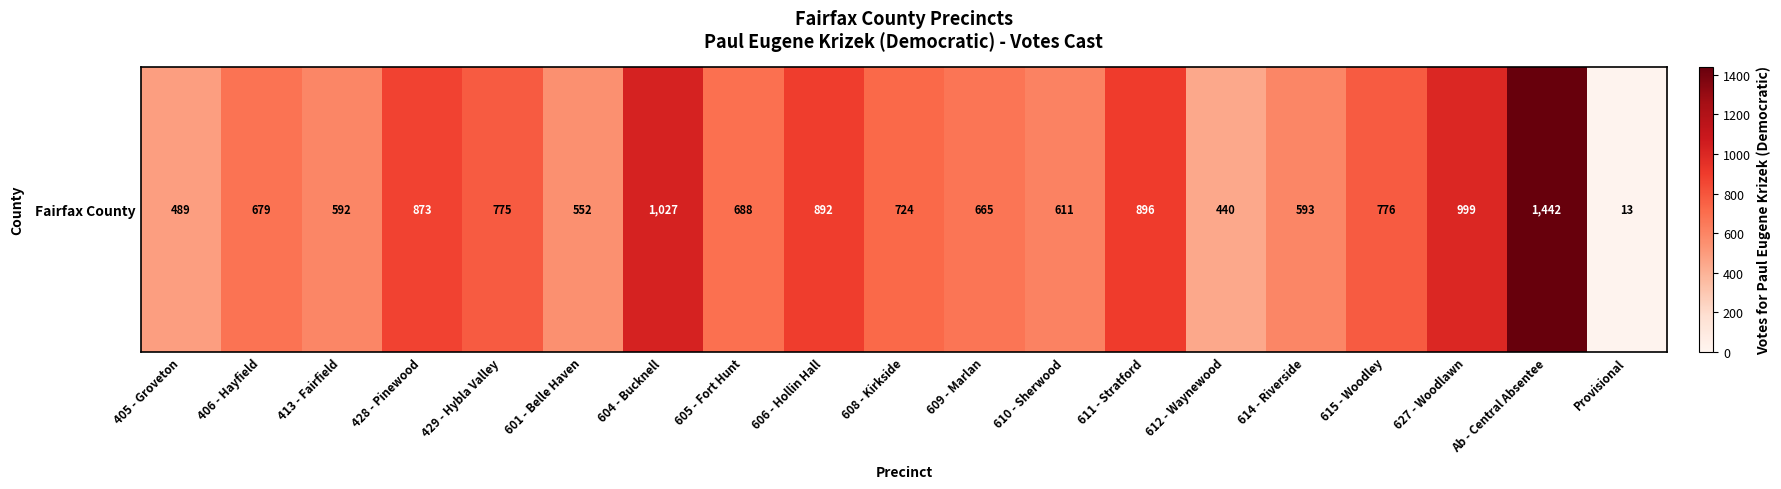

Which label corresponds to the smallest value in the chart?

Provisional